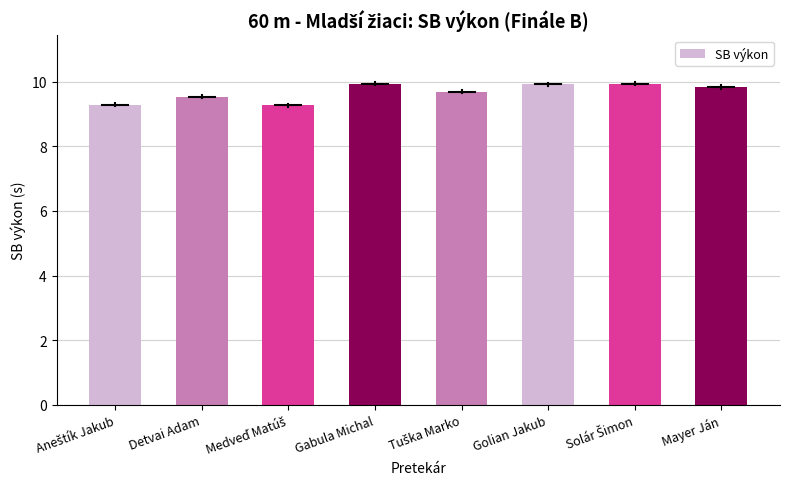

Reading right to left, transcribe all the data shown in this chart.

9.8	9.9	9.9	9.7	9.9	9.3	9.5	9.3